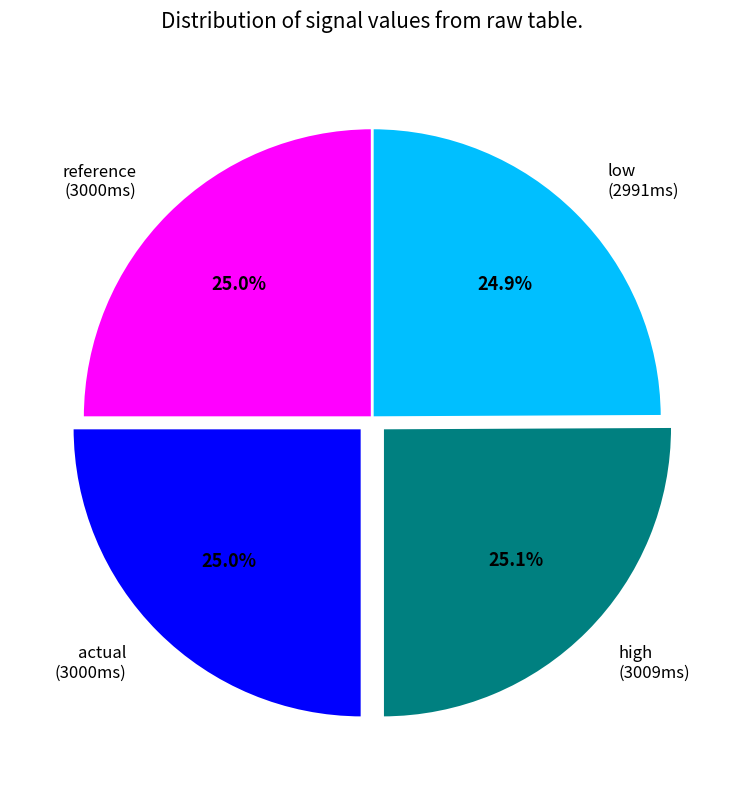

To the nearest percent, what portion does high represent?

25%